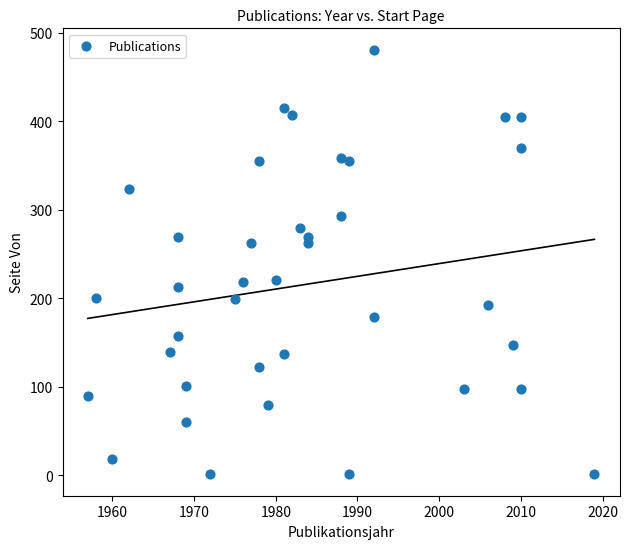

What is the range of Y values (max minus min)?

480